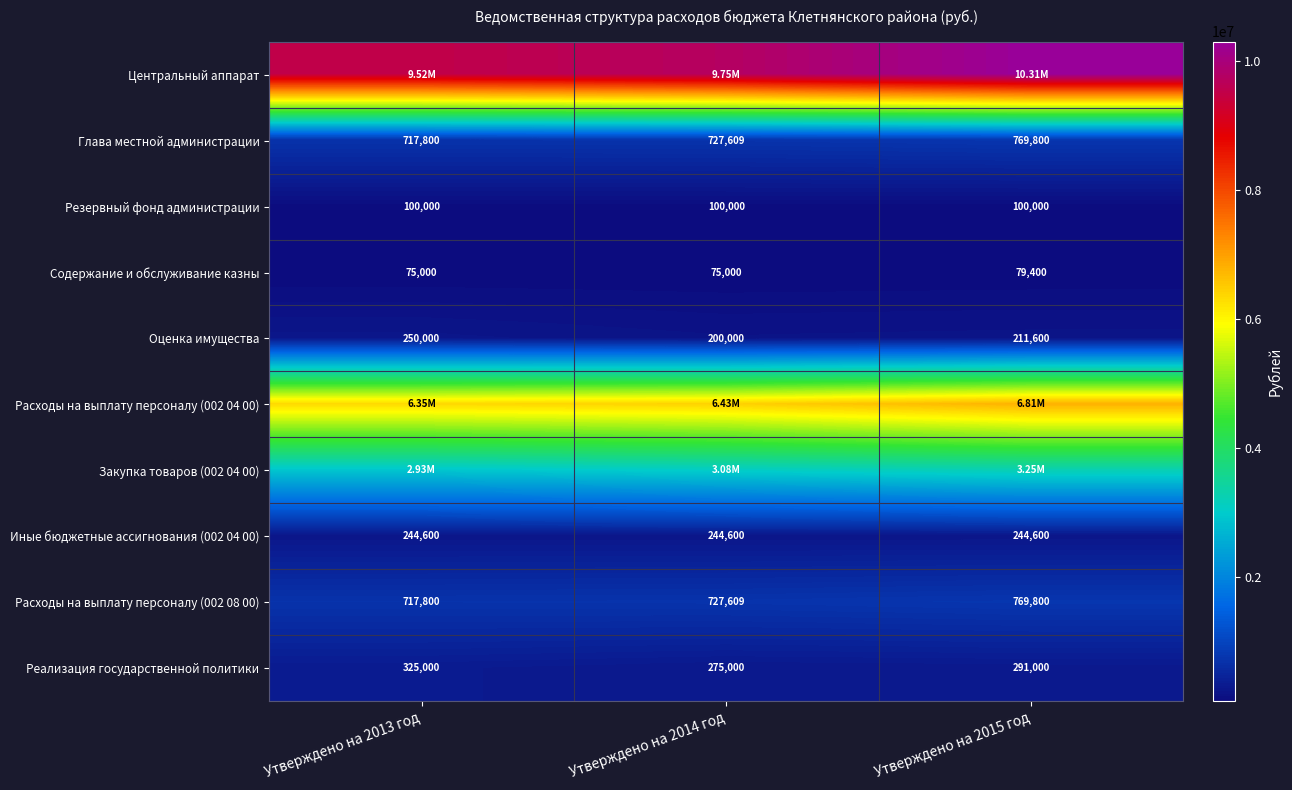

List the labels in order of Расходы на выплату персоналу (002 08 00) value, smallest first.

Утверждено на 2013 год, Утверждено на 2014 год, Утверждено на 2015 год